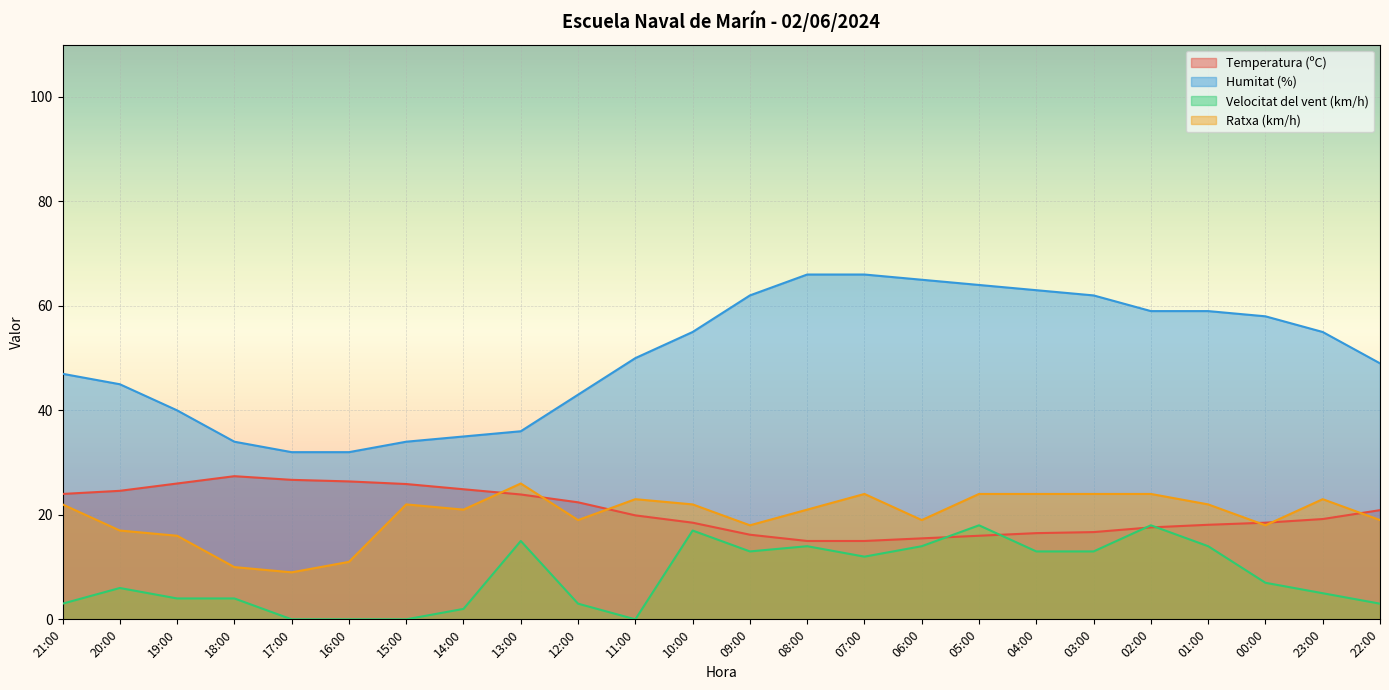

The value of Ratxa (km/h) at 23:00 is 7.2. True or false?

False